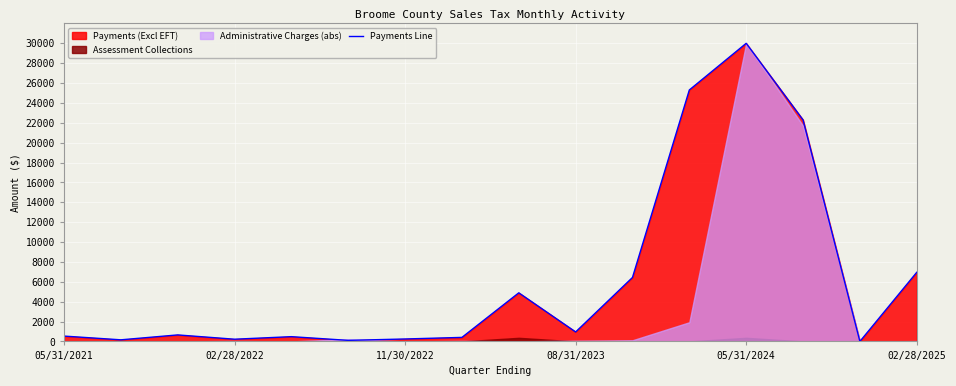

What is the greatest value displayed?

30000.0